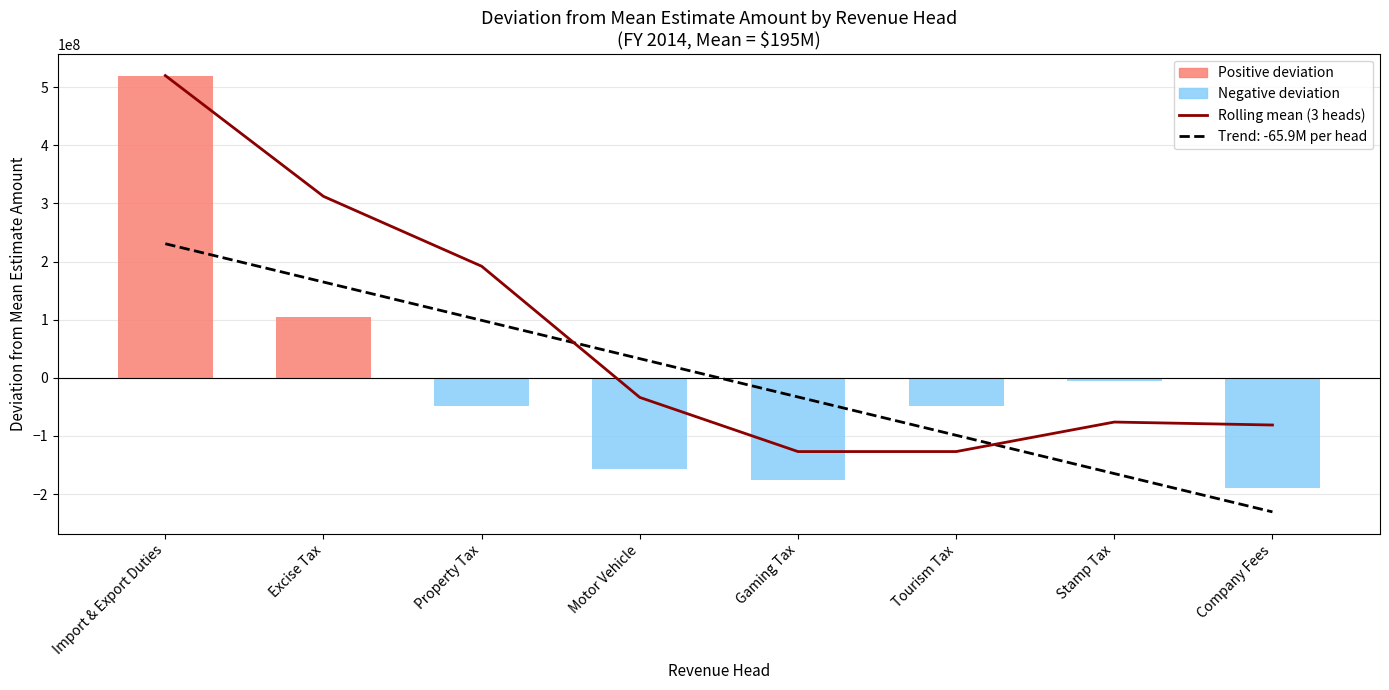

The Negative deviation series shows -48454155.0 at Property Tax. True or false?

True